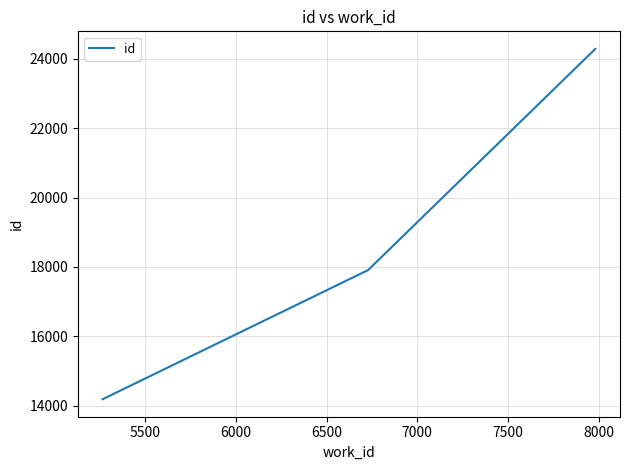

What is the maximum value shown in the chart?

24291